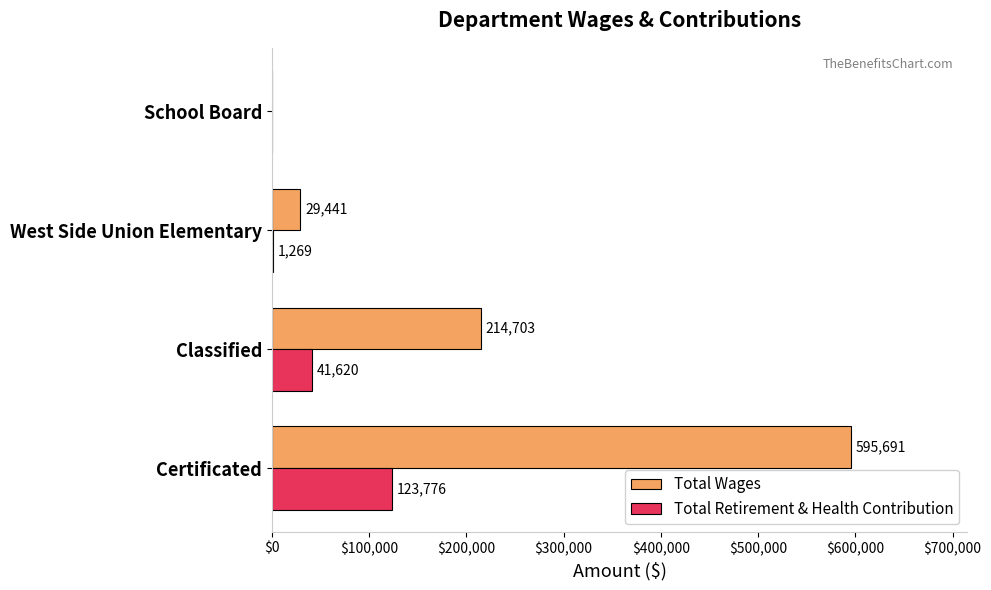

What is the sum of the Total Retirement & Health Contribution values at Classified and West Side Union Elementary?

42889